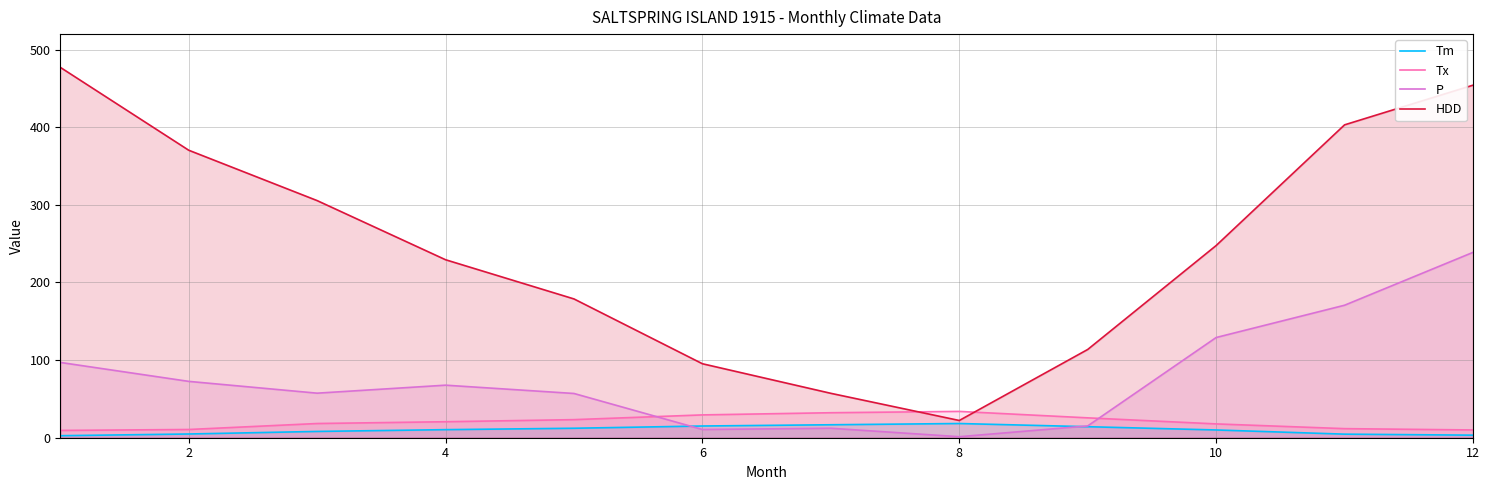

The value of P at 4 is 67.7. True or false?

True